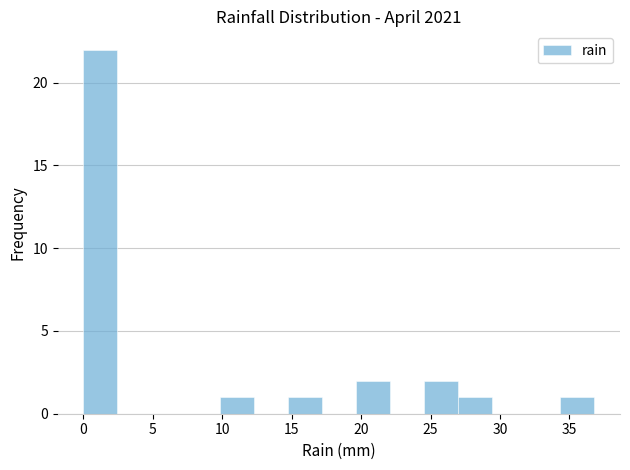

Reading left to right, list every bar in this chart as the range it spans on the x-axis followed by its height. Neither the bar edges nor the heights are printed on the chart, so give them approximately, as read against the axes.

0.0 to 2.5: 22
2.5 to 5.0: 0
5.0 to 7.5: 0
7.5 to 10.0: 0
10.0 to 12.5: 1
12.5 to 14.5: 0
14.5 to 17.0: 1
17.0 to 19.5: 0
19.5 to 22.0: 2
22.0 to 24.5: 0
24.5 to 27.0: 2
27.0 to 29.5: 1
29.5 to 32.0: 0
32.0 to 34.5: 0
34.5 to 37.0: 1